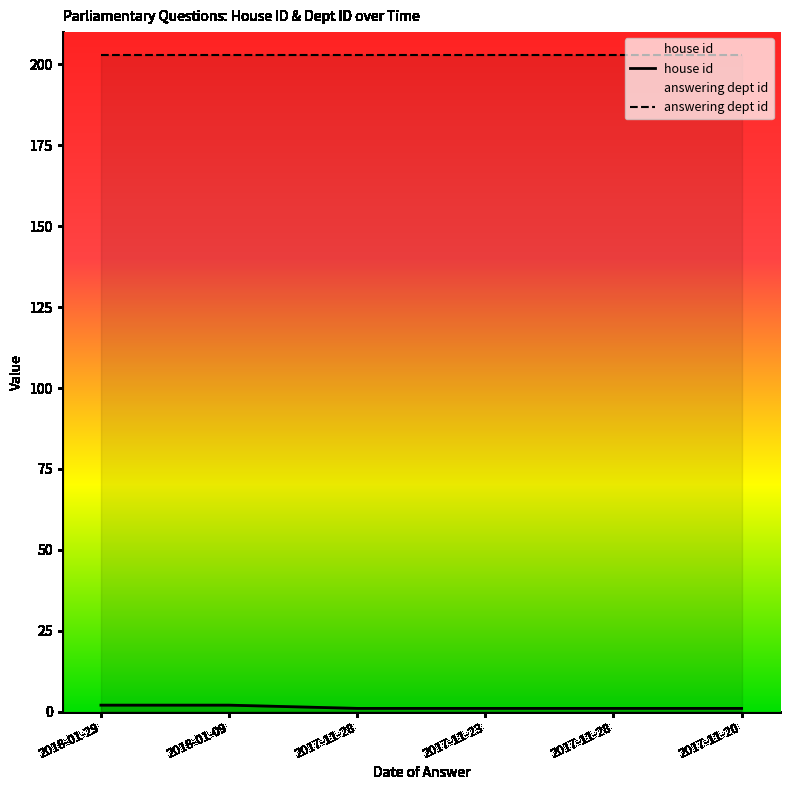

What is the smallest value displayed?

1